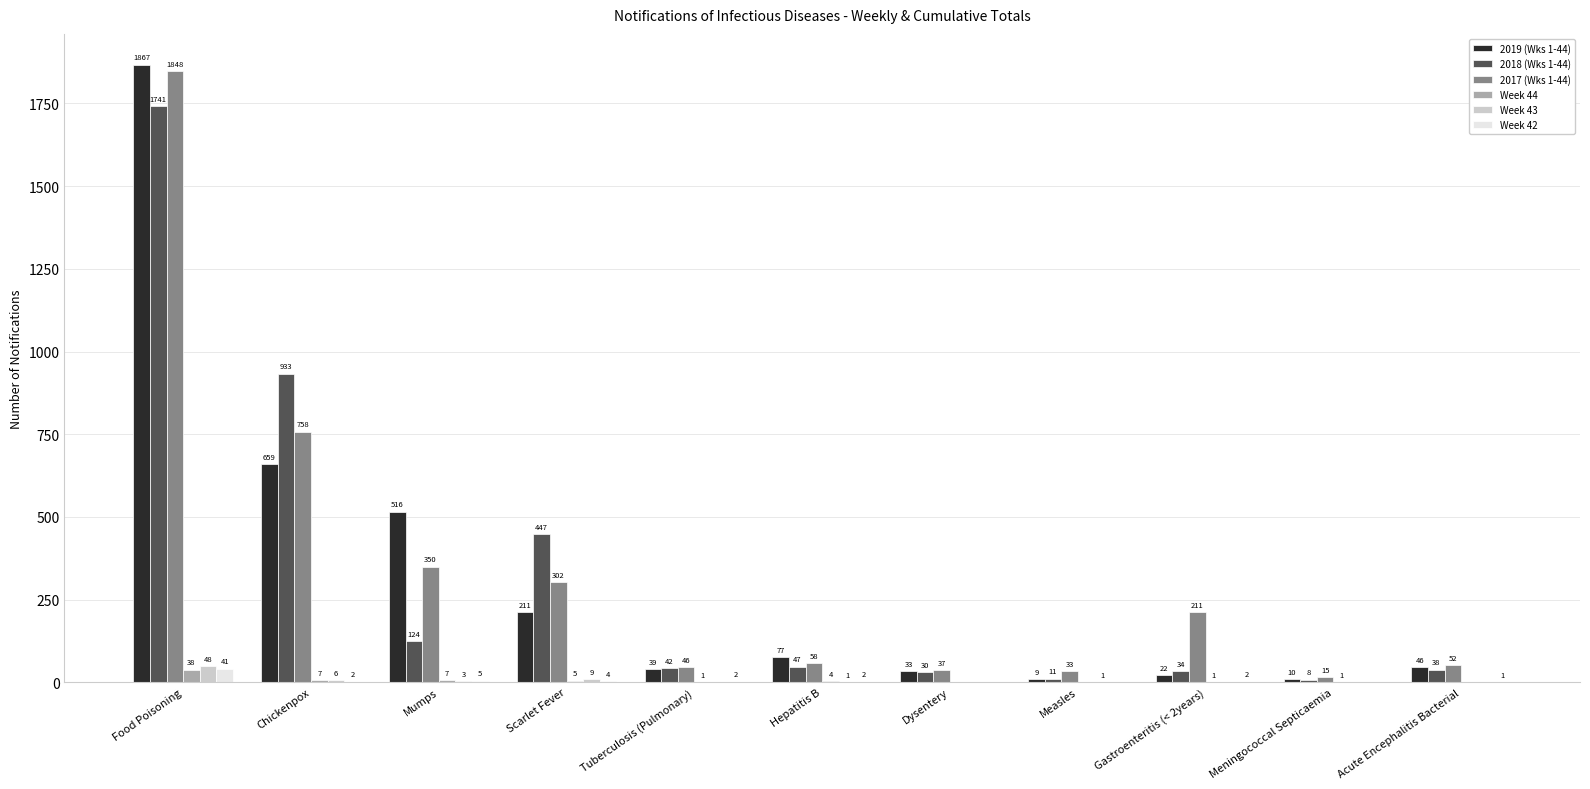

What is the sum of all 2019 (Wks 1-44) values?

3489